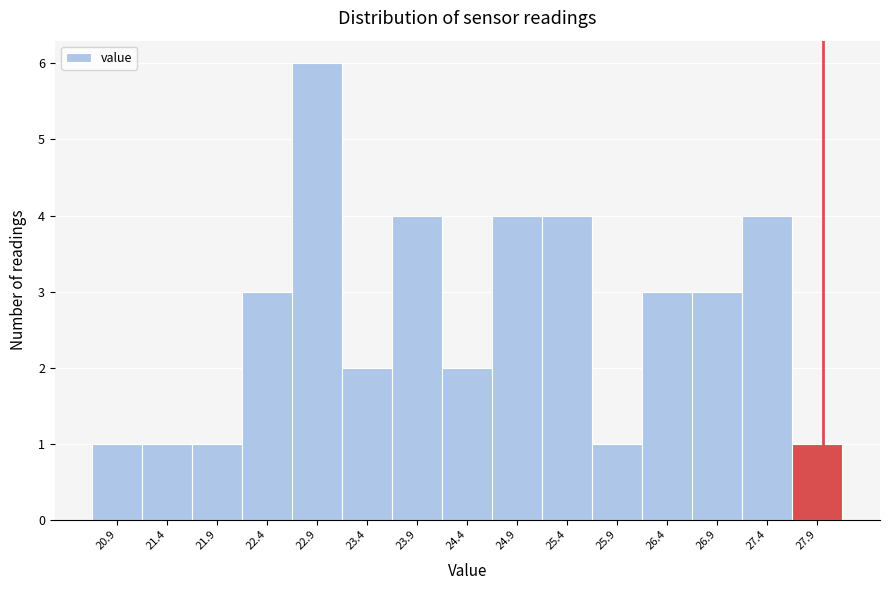

Which range on the x-axis has the tallest bar?

22.7 to 23.2